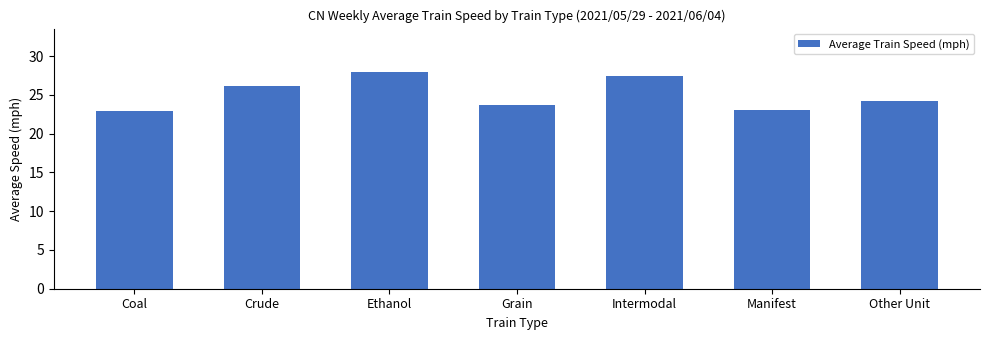

Approximately how many times larger is the value at Ethanol compared to Manifest?

1.2